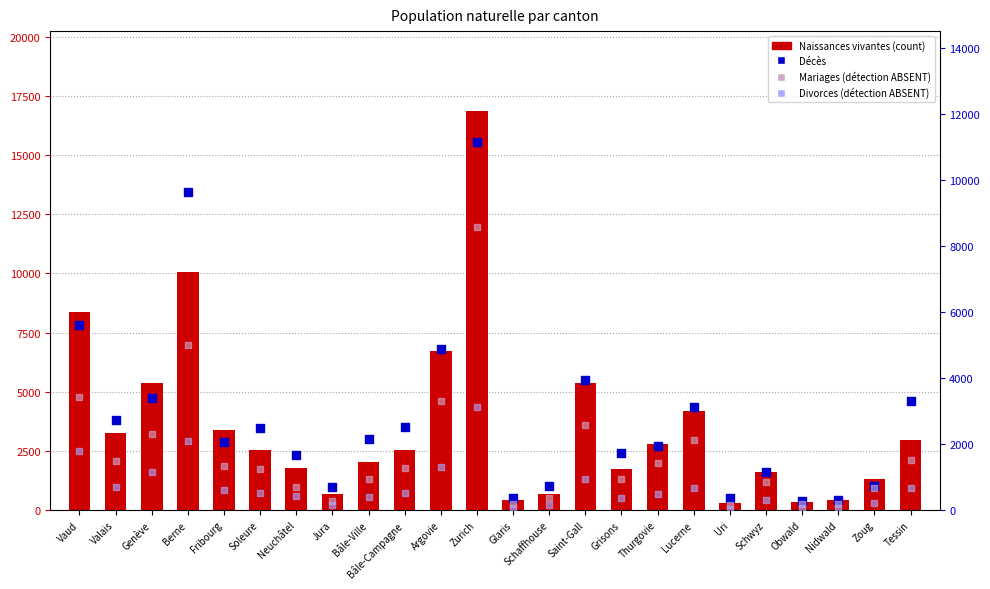

What is the total value across all series at Schwyz?

3913